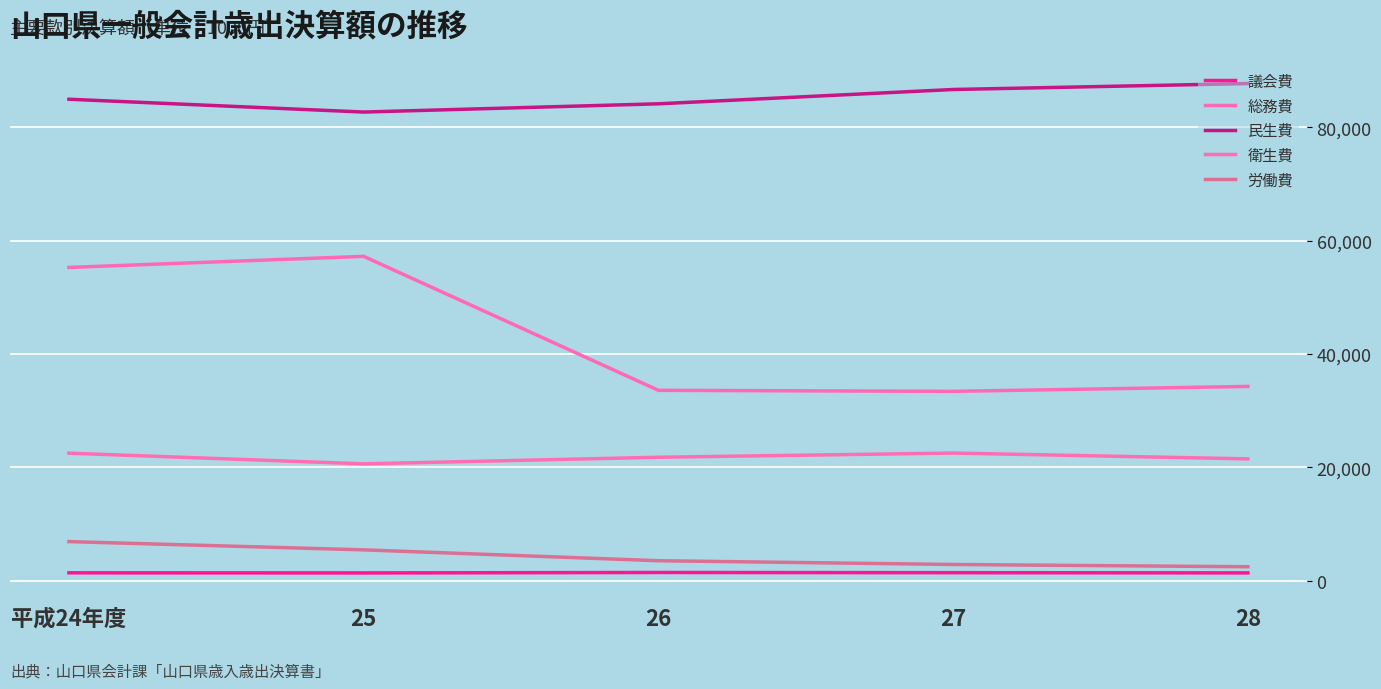

Reading left to right, extract all data points from this chart.

議会費: 1396652	1376249	1454490	1419407	1385583
総務費: 55272585	57224382	33591354	33409710	34275407
民生費: 84944280	82682041	84137514	86661763	87710353
衛生費: 22503702	20619792	21784413	22523521	21499944
労働費: 6901682	5447406	3530129	2867702	2467301